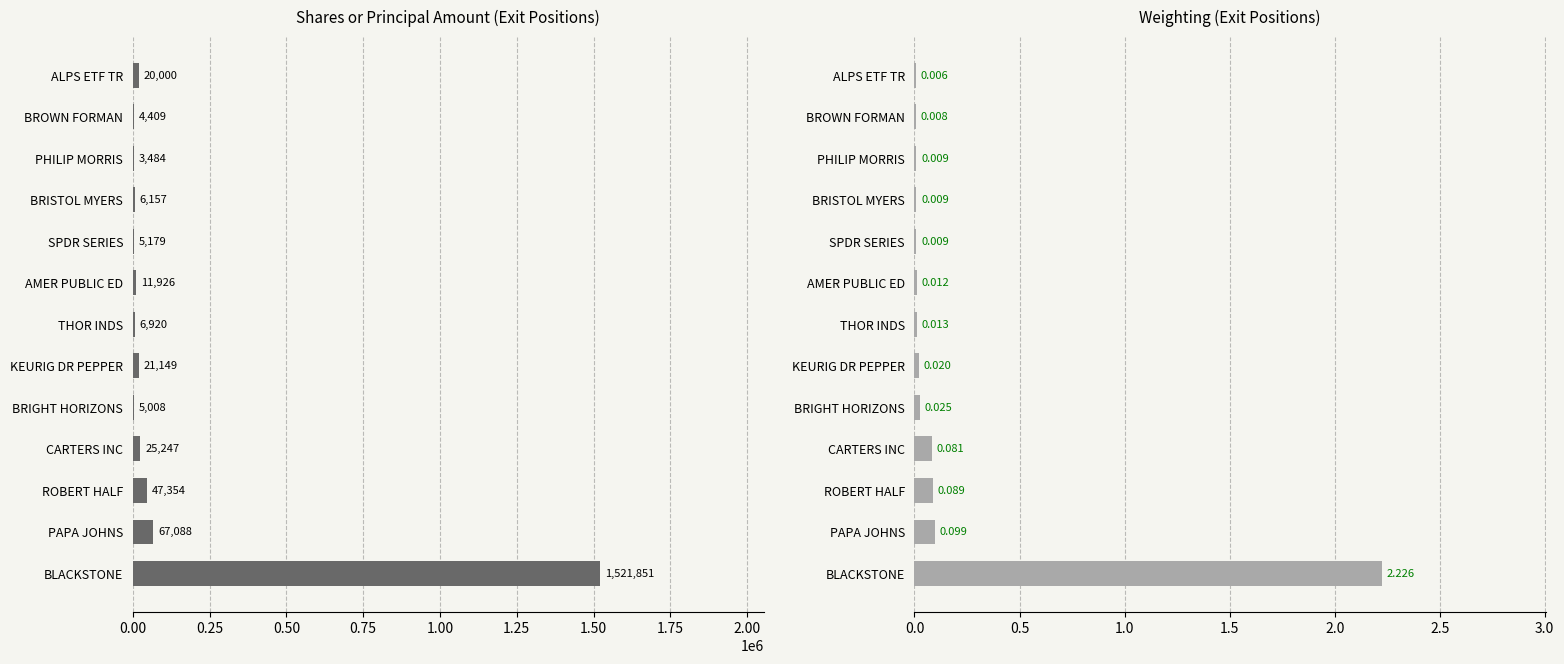

What is the difference between the second highest and minimum values in the Shares or principal amount series?

63604.0